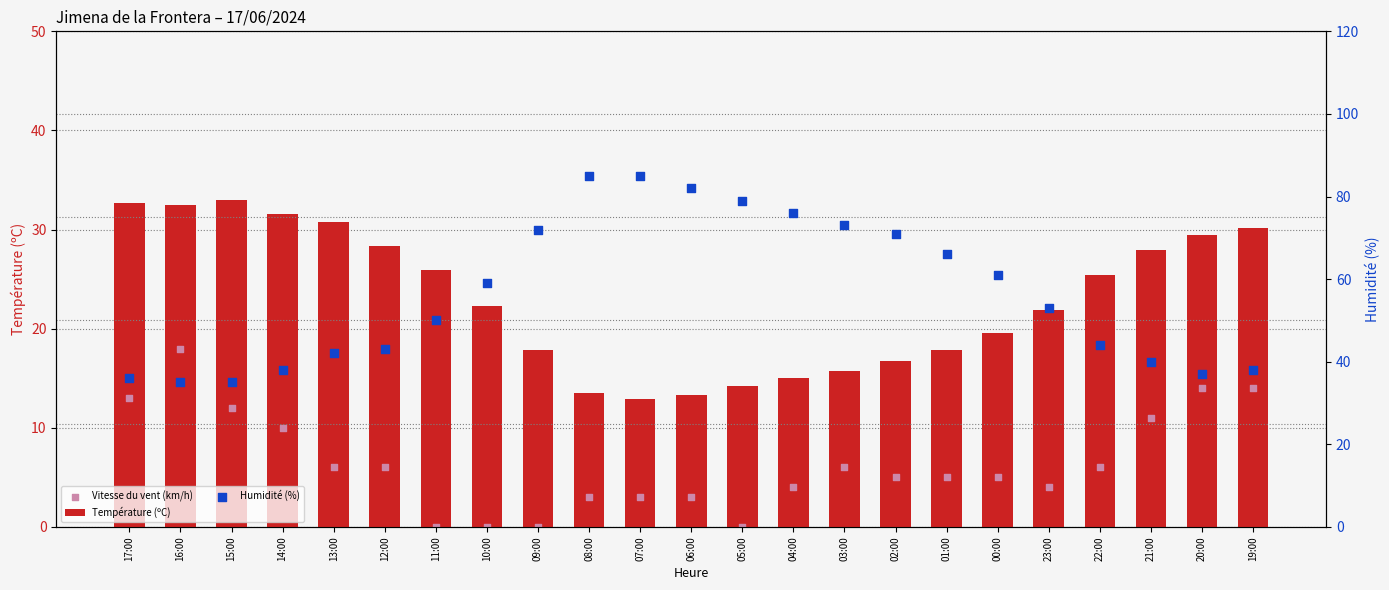

Which series contains the lowest Y value?

Vitesse du vent (km/h)